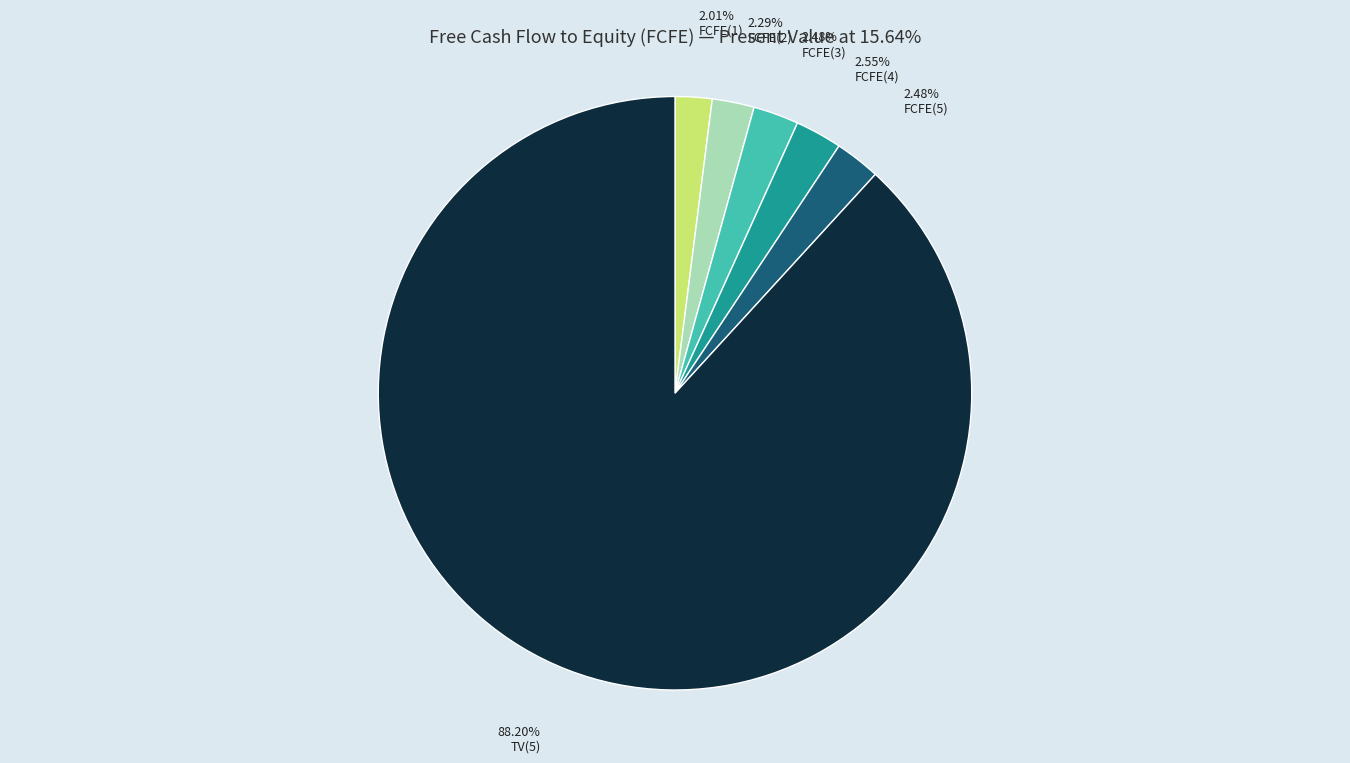

Does TV(5) represent more than half of the total?

Yes